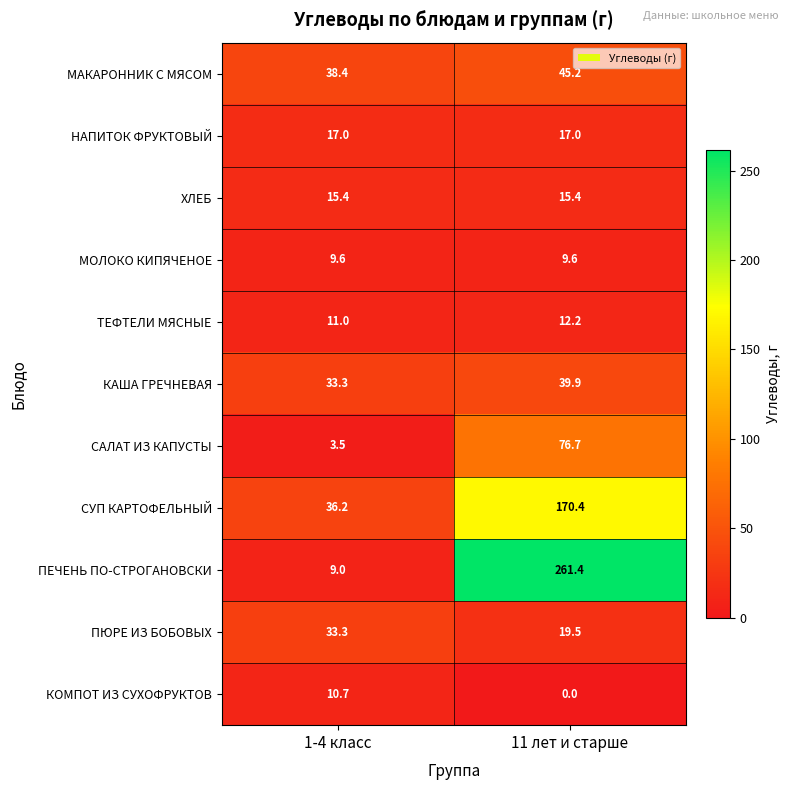

Which series has the largest total across all categories?

ПЕЧЕНЬ ПО-СТРОГАНОВСКИ